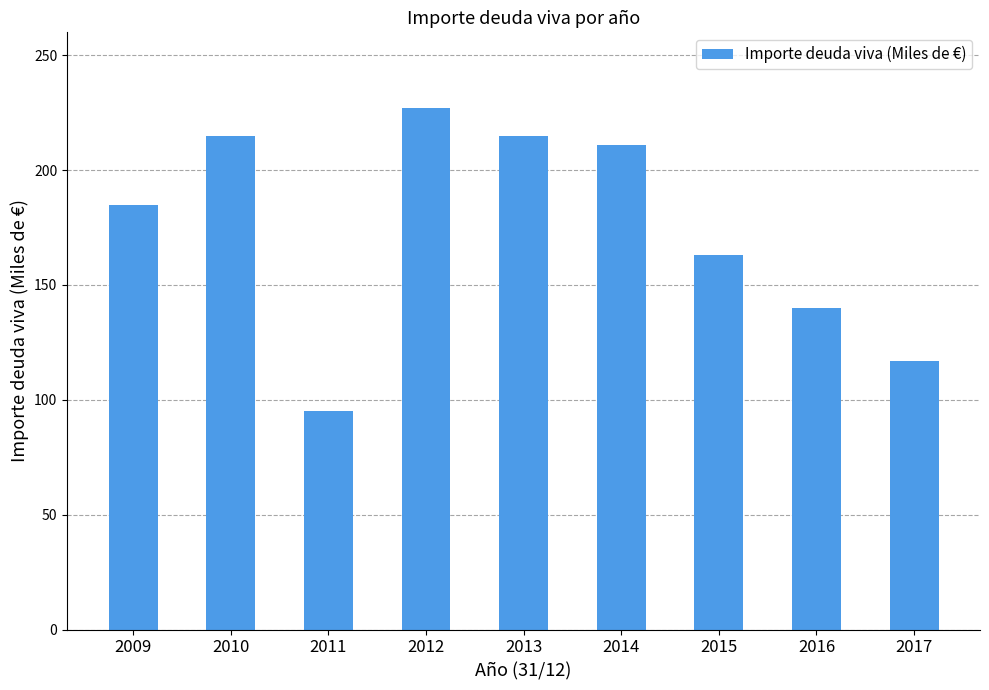

The value at 2012 is 227. True or false?

True